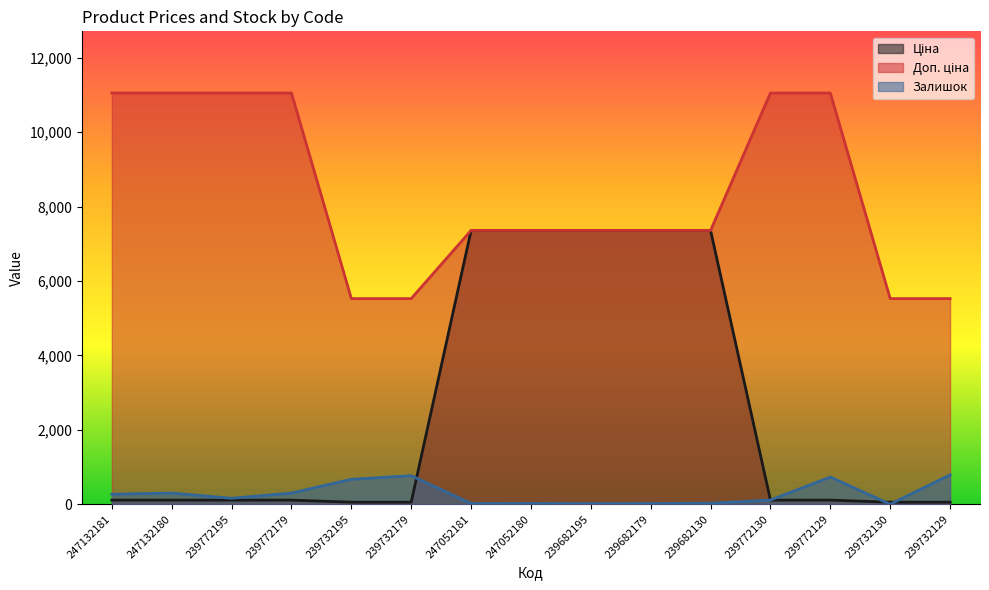

True or false: Ціна and Доп. ціна intersect in this chart.

False